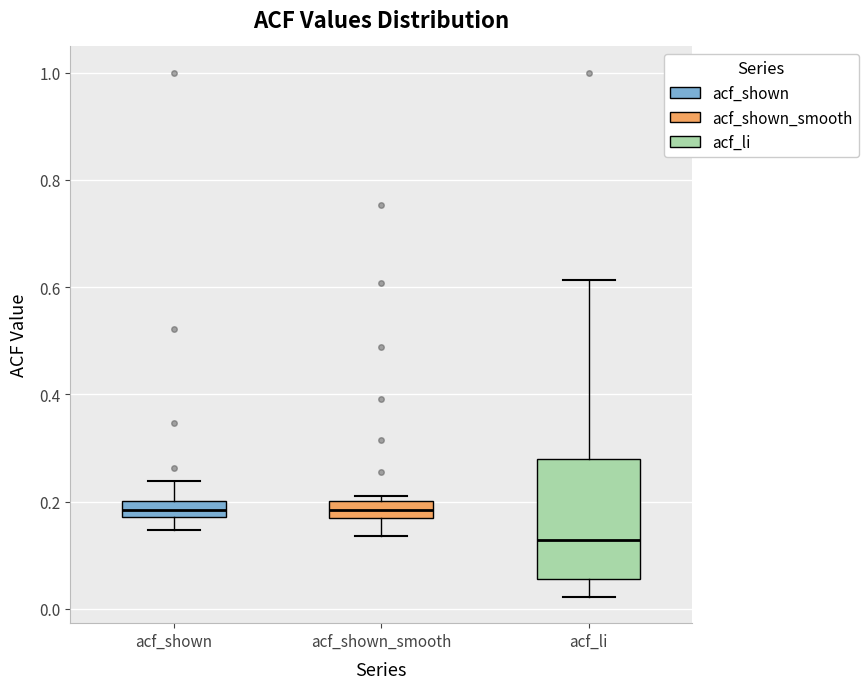

Reading left to right, read every box against the y-axis: the position of its median line, the range the box covers, and the ends of its whiskers. The values are not printed on the chart, so give them approximately, as read against the axis.

acf_shown: median 0.18 (inside the box), box 0.18 to 0.20, whiskers 0.14 to 0.24
acf_shown_smooth: median 0.18, box 0.16 to 0.20, whiskers 0.14 to 0.22
acf_li: median 0.12, box 0.06 to 0.28, whiskers 0.02 to 0.62